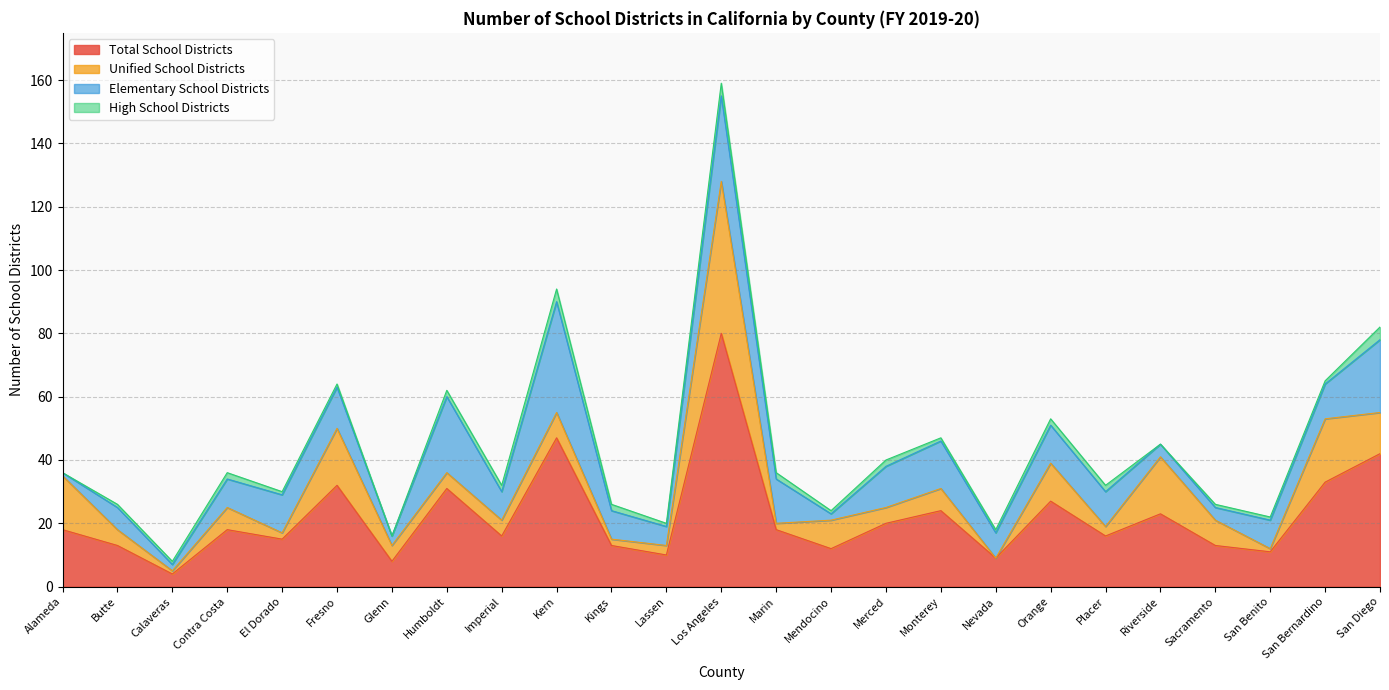

At how many categories does at least one series exceed 56?

1